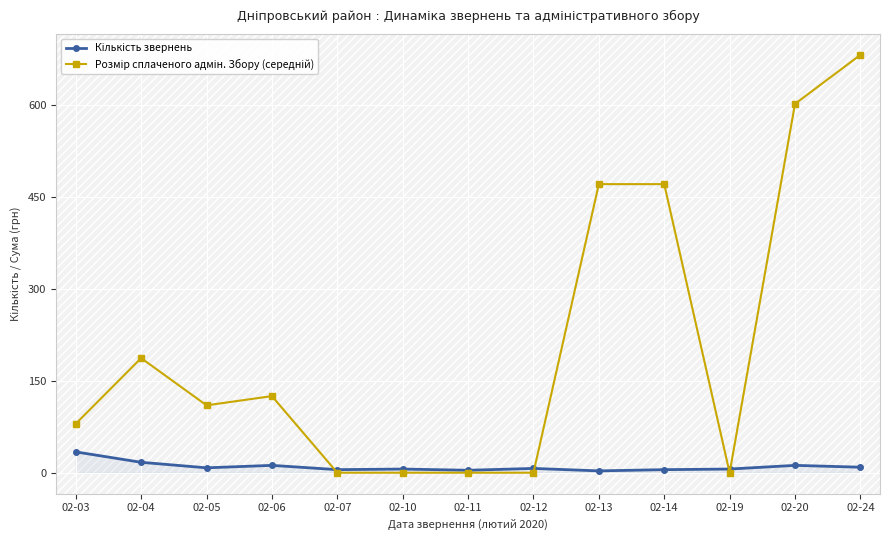

Which series has the widest spread of values?

Розмір сплаченого адмін. Збору (середній)